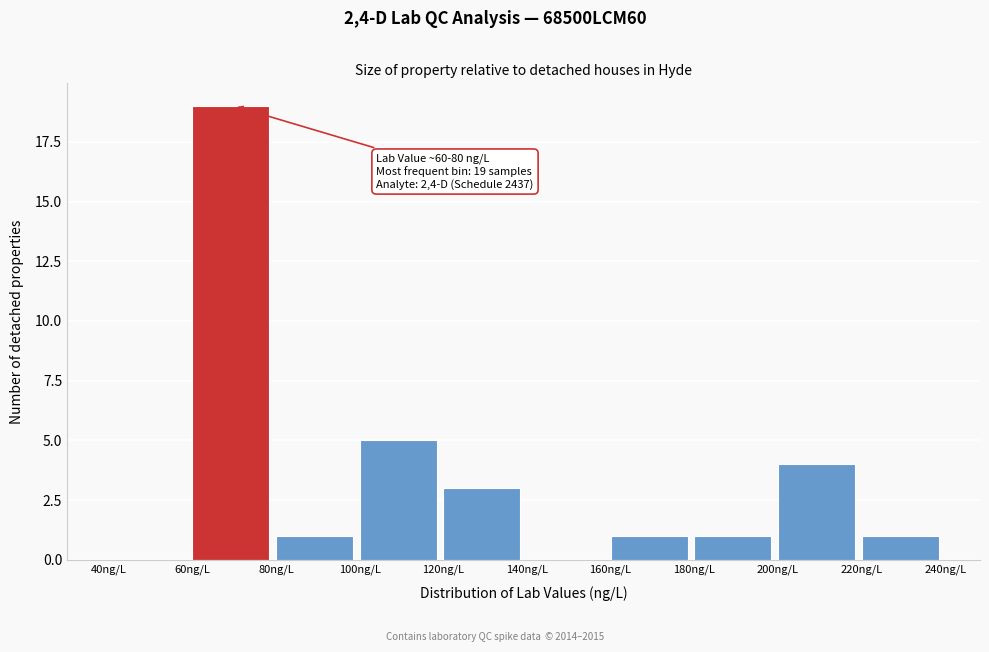

Which range on the x-axis has the tallest bar?

60 to 80